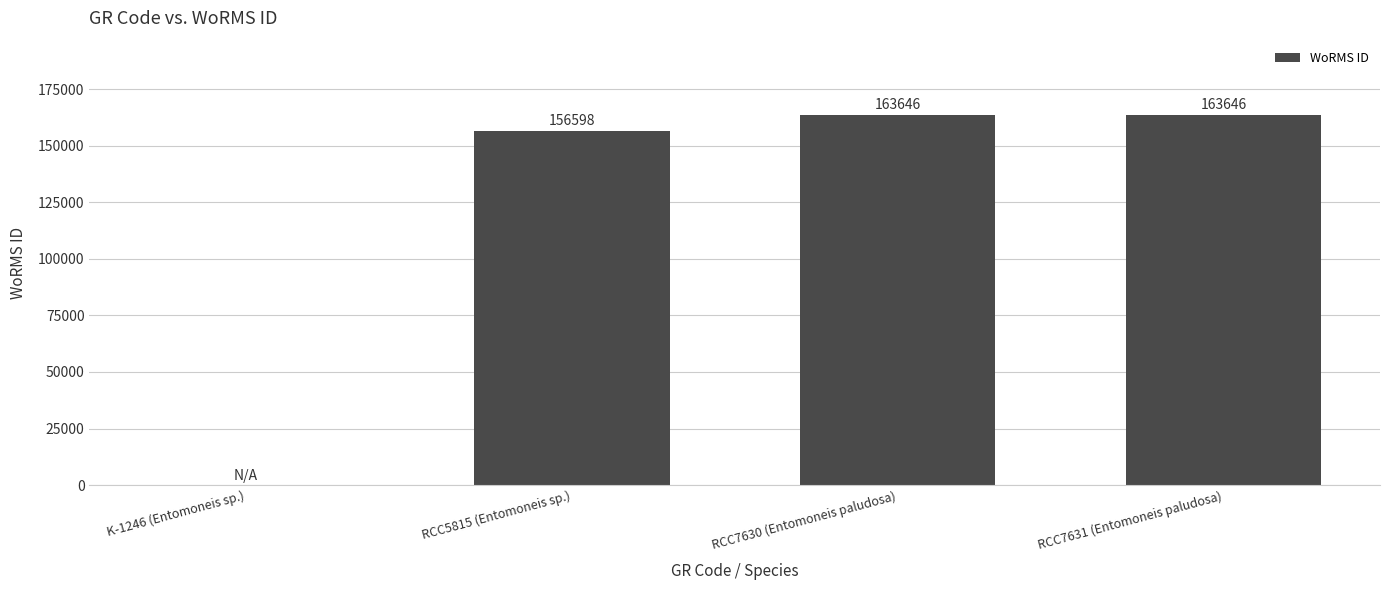

The value at K-1246 (Entomoneis sp.) is -92530. True or false?

False